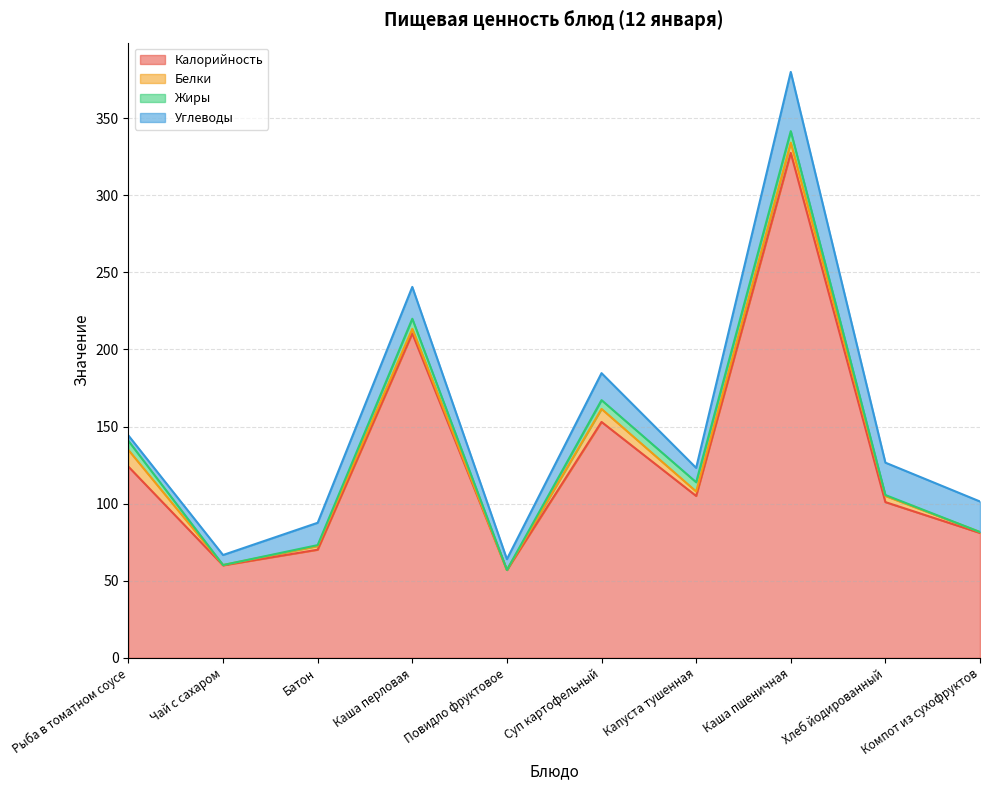

Which series has the largest total across all categories?

Калорийность